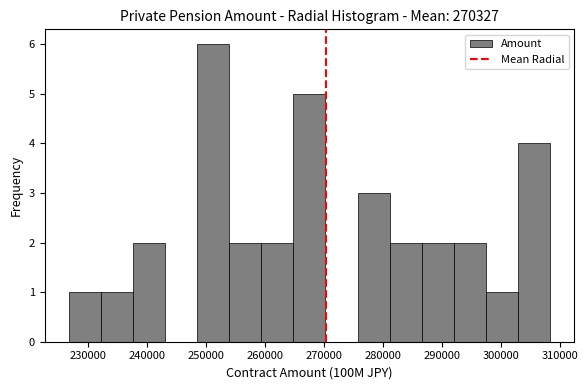

What is the height of the bar covering 227000 to 232000 on the x-axis? Neither the bar edges nor the heights are printed on the chart, so give them approximately, as read against the axes.

1